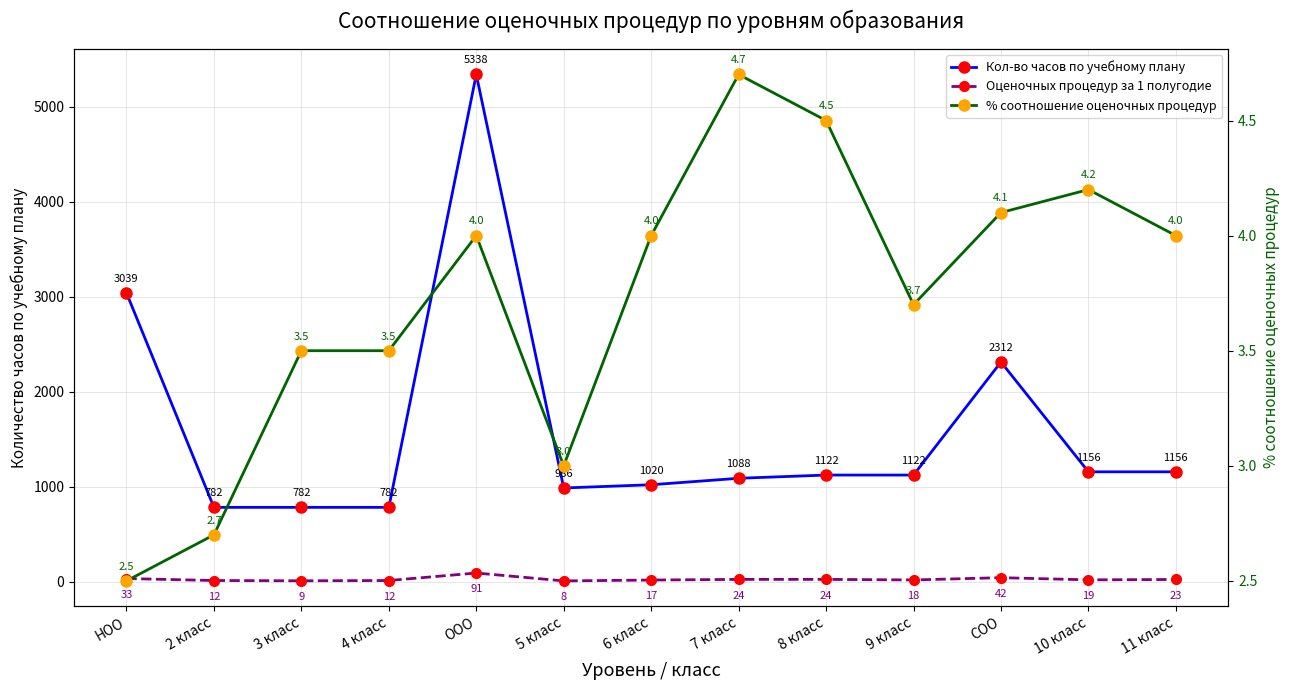

True or false: Оценочных процедур за 1 полугодие and % соотношение оценочных процедур cross at least once.

False